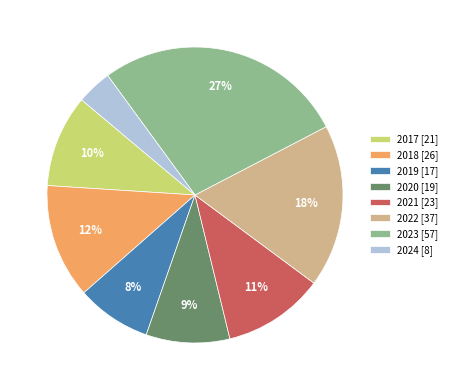

Is the sum of 2018 [26] and 2023 [57] greater than half?

No